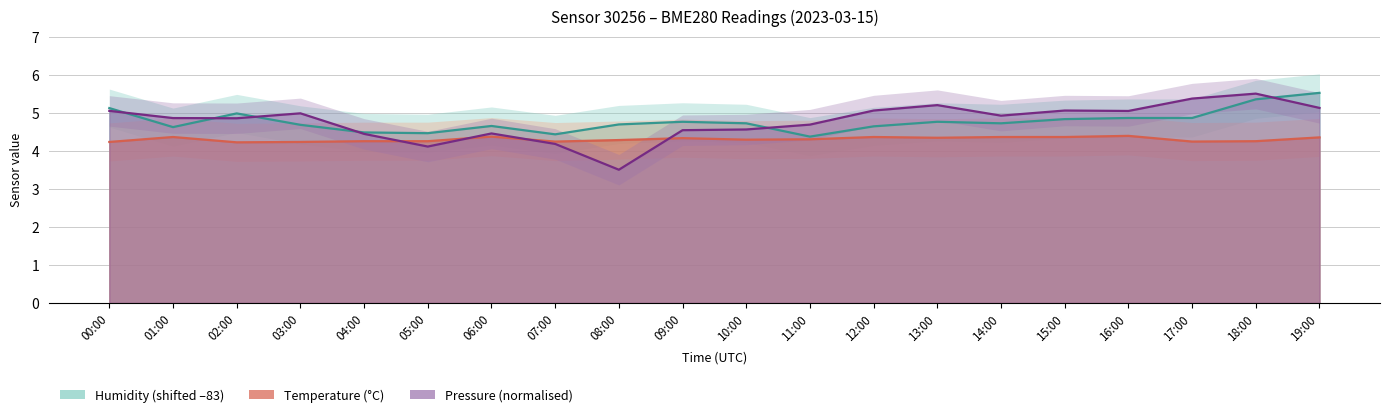

Rank the categories by value from highest to lowest.

19:00, 18:00, 00:00, 02:00, 16:00, 17:00, 15:00, 09:00, 13:00, 10:00, 14:00, 08:00, 03:00, 06:00, 12:00, 01:00, 04:00, 05:00, 07:00, 11:00